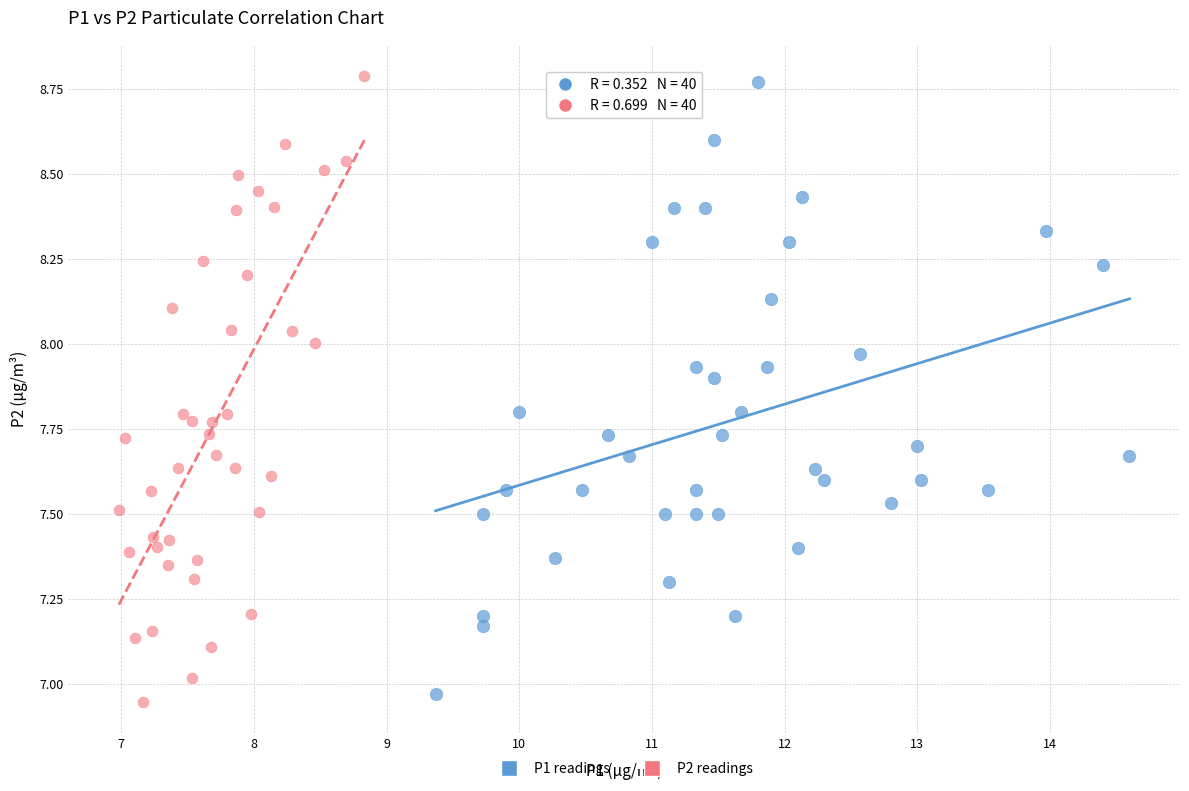

Which series contains the highest Y value?

P2 readings